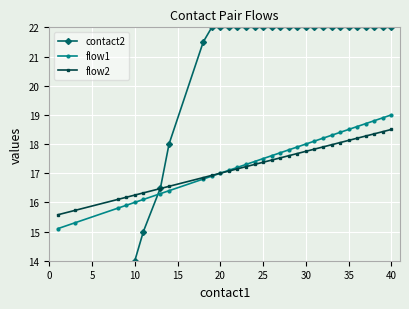

Which series has the widest spread of values?

contact2